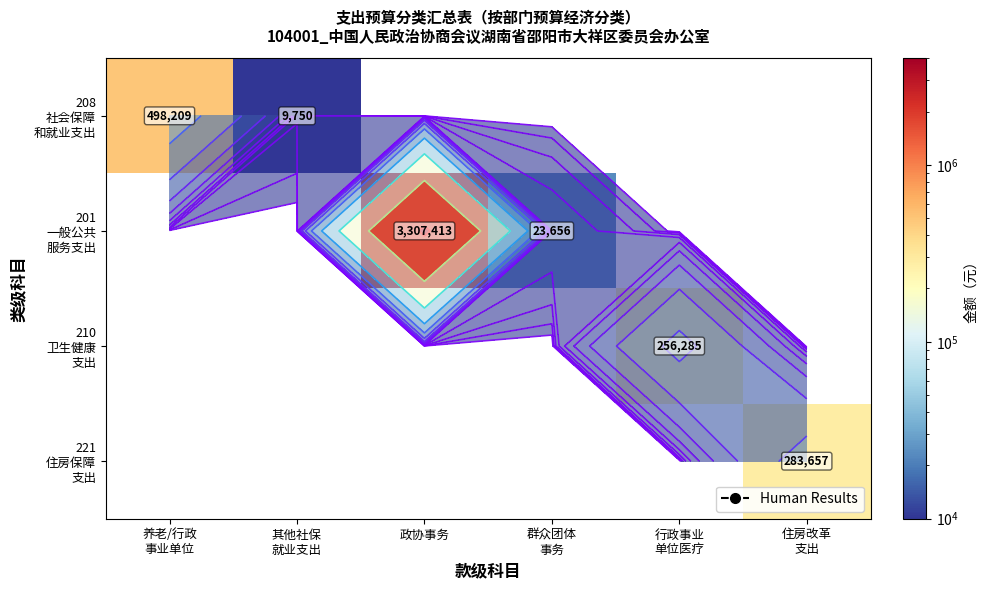

How many data points does each series have?

6